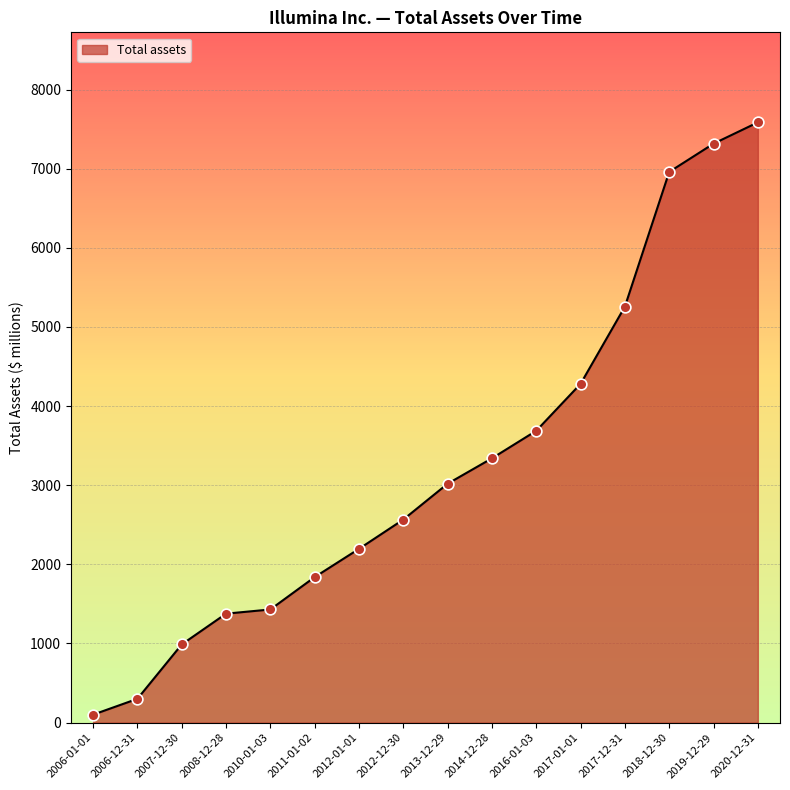

Approximately how many times larger is the value at 2013-12-29 compared to 2012-12-30?

1.2